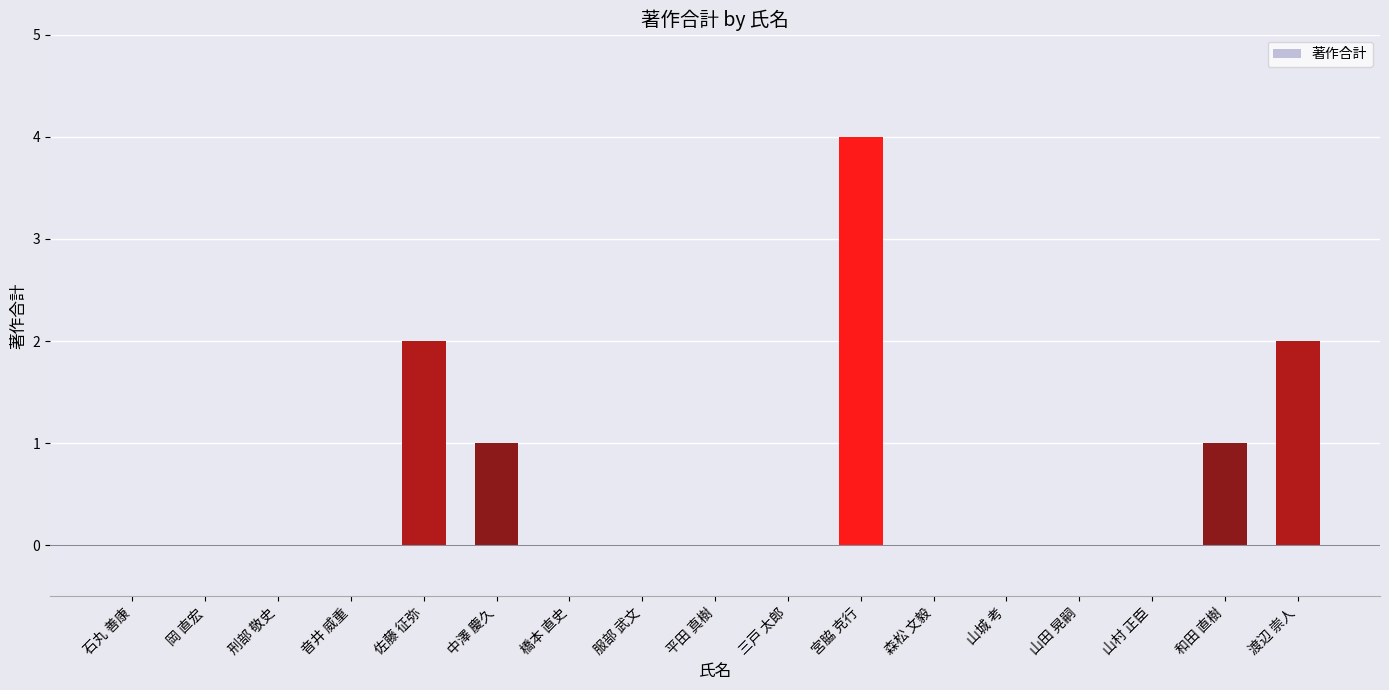

Reading left to right, list all the values displayed in this chart.

石丸 善康=0	岡 直宏=0	刑部 敬史=0	音井 威重=0	佐藤 征弥=2	中澤 慶久=1	橋本 直史=0	服部 武文=0	平田 真樹=0	三戸 太郎=0	宮脇 克行=4	森松 文毅=0	山城 考=0	山田 晃嗣=0	山村 正臣=0	和田 直樹=1	渡辺 崇人=2